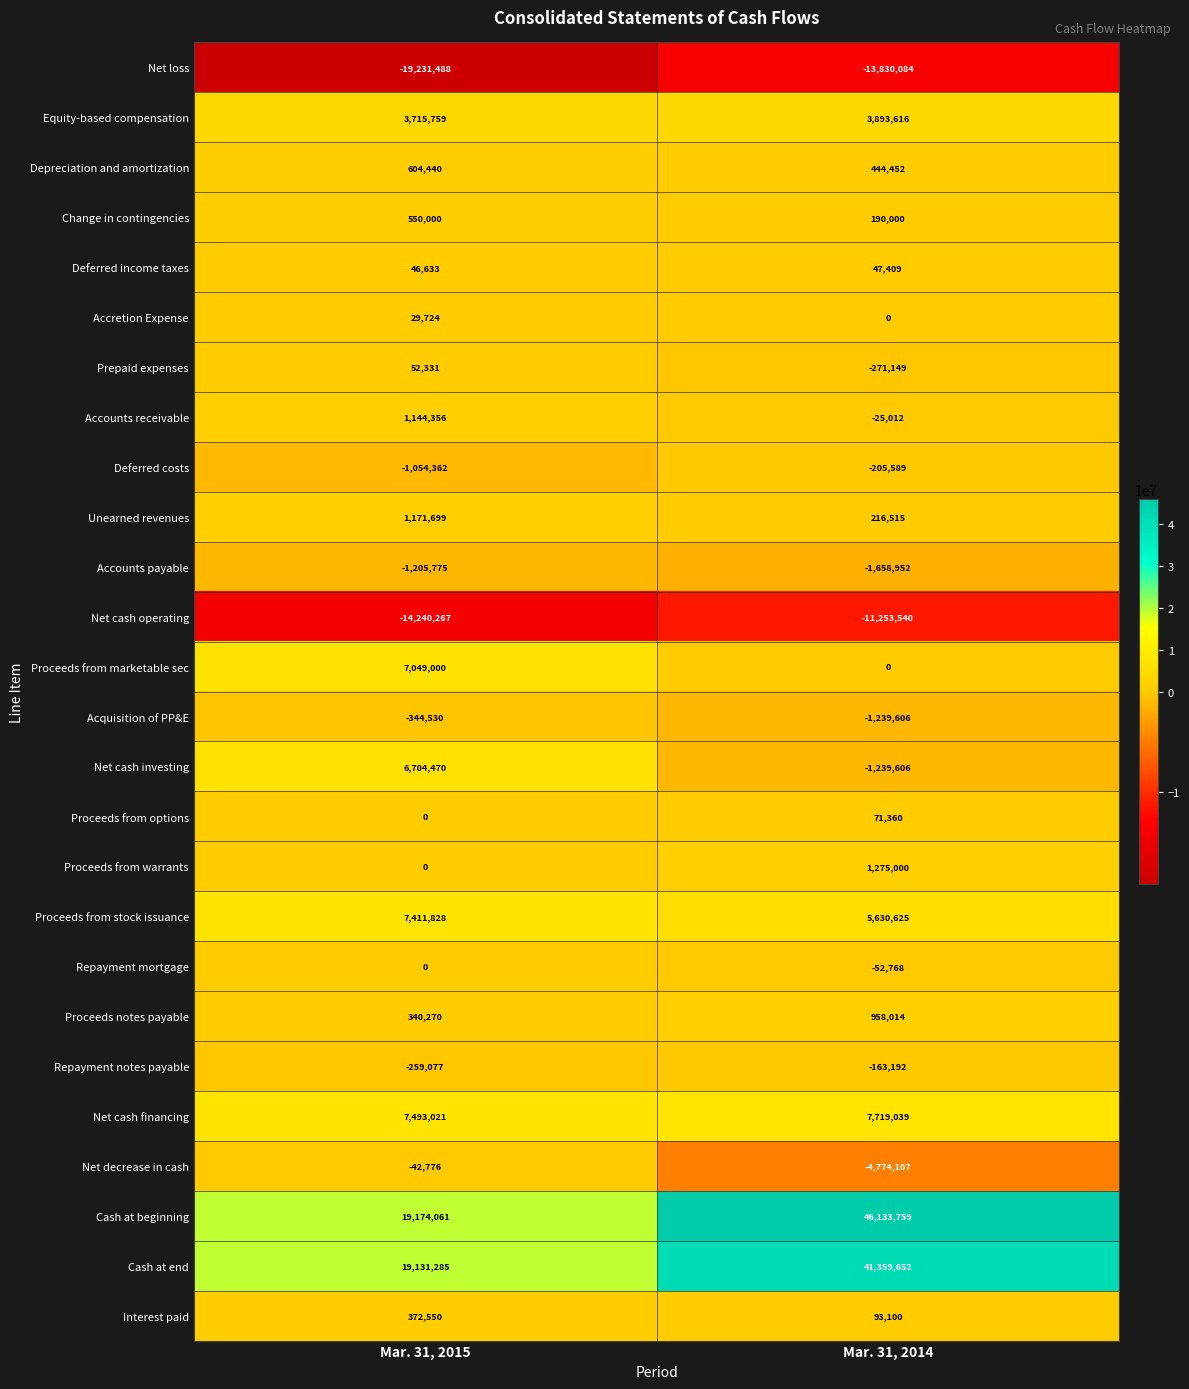

The value of Acquisition of PP&E at Mar. 31, 2015 is -344530. True or false?

True